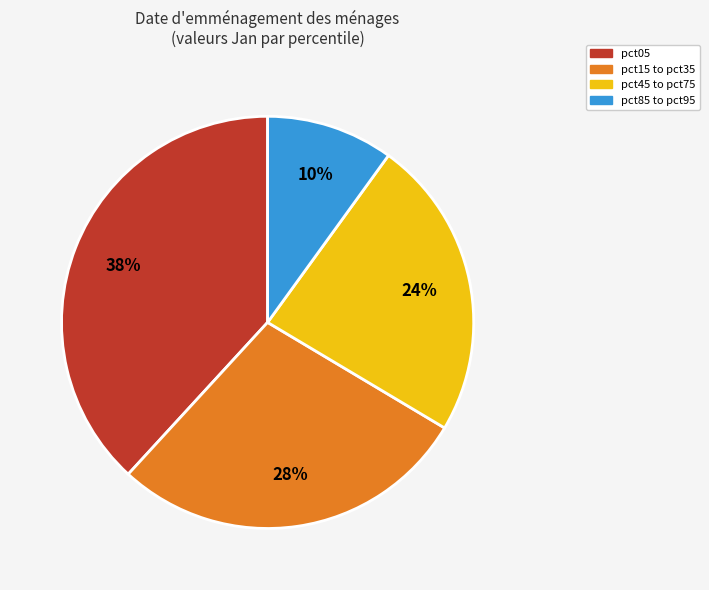

What percentage is the pct15 to pct35 slice, to the nearest percent?

28%